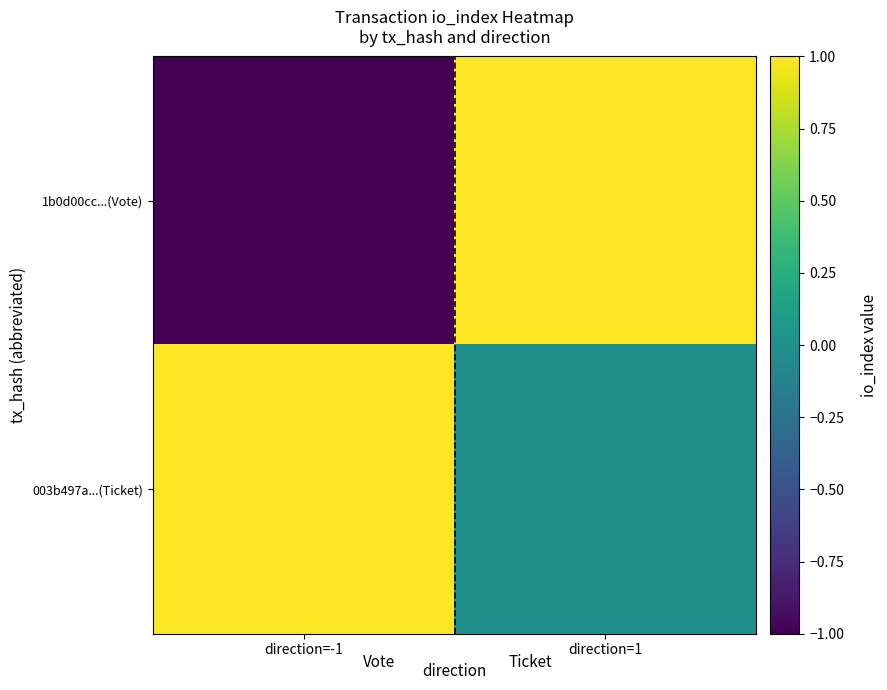

Between direction=-1 and direction=1, which is larger?

direction=1